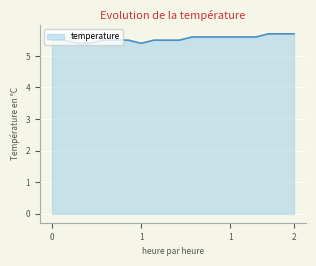

What is the smallest value displayed?

5.4